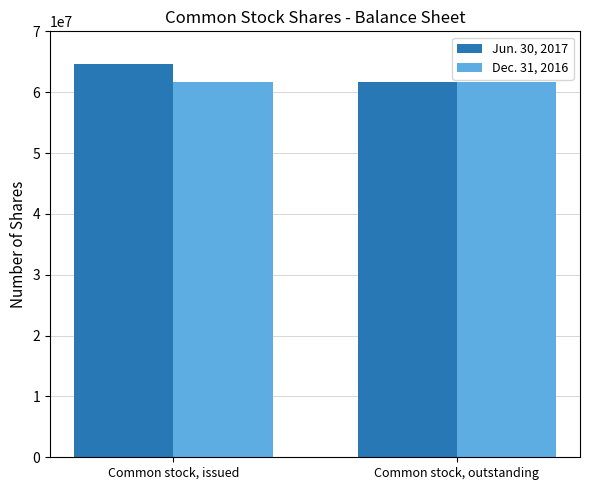

What is the greatest value displayed?

64628622